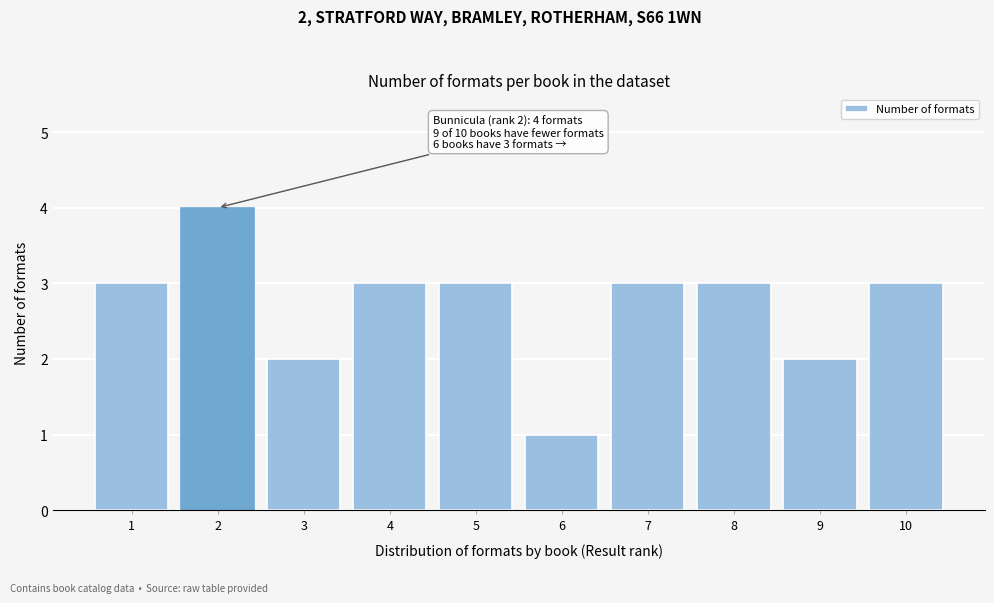

Reading left to right, what are all the values shown in this chart?

1=3	2=4	3=2	4=3	5=3	6=1	7=3	8=3	9=2	10=3